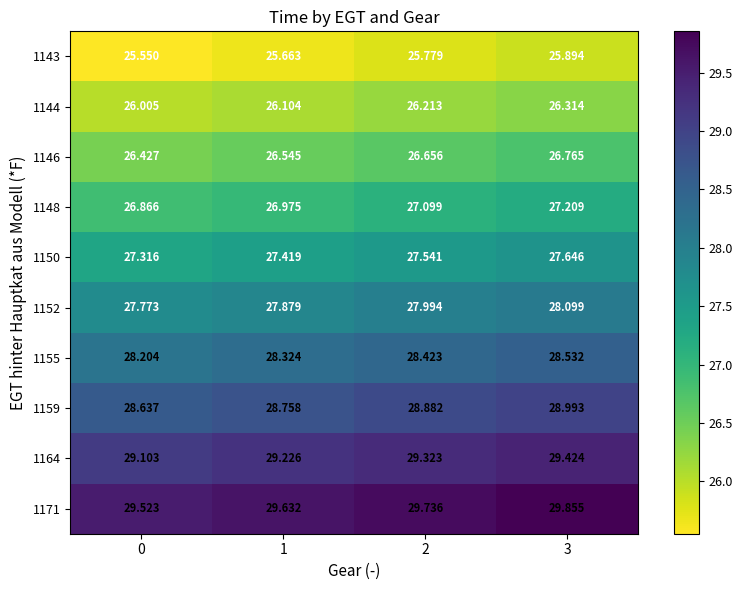

Is the value of 1171 at 2 greater than the value of 1150 at 0?

Yes